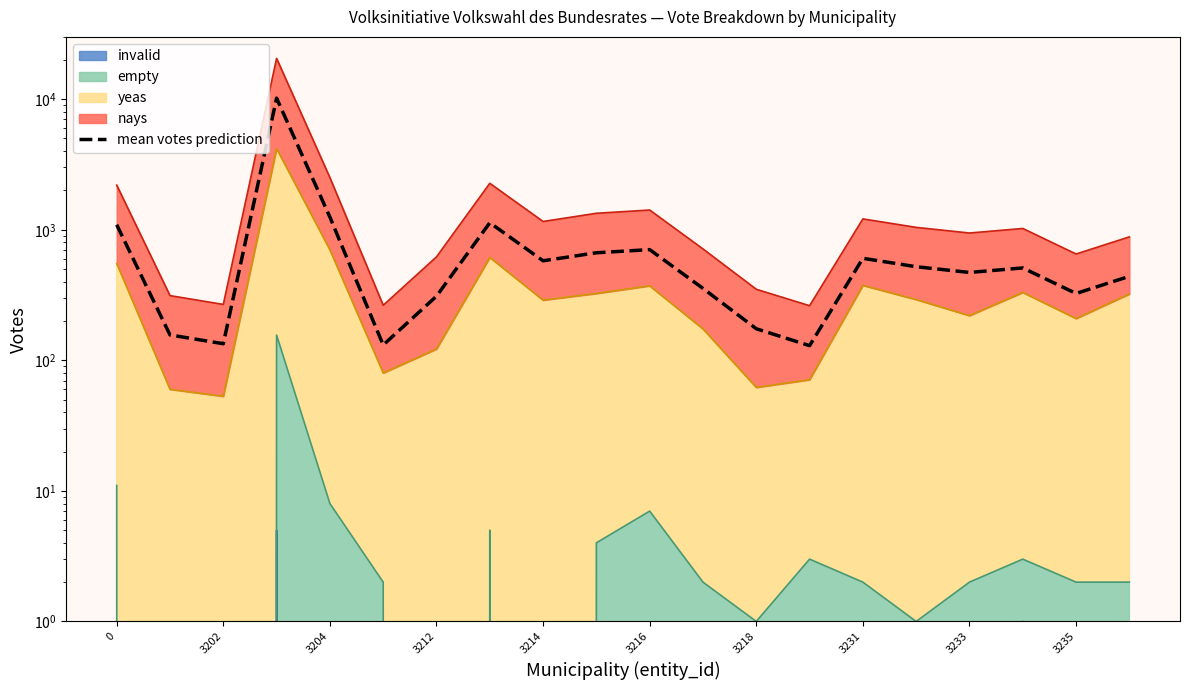

What is the value of the 16th point from the left?

521.0